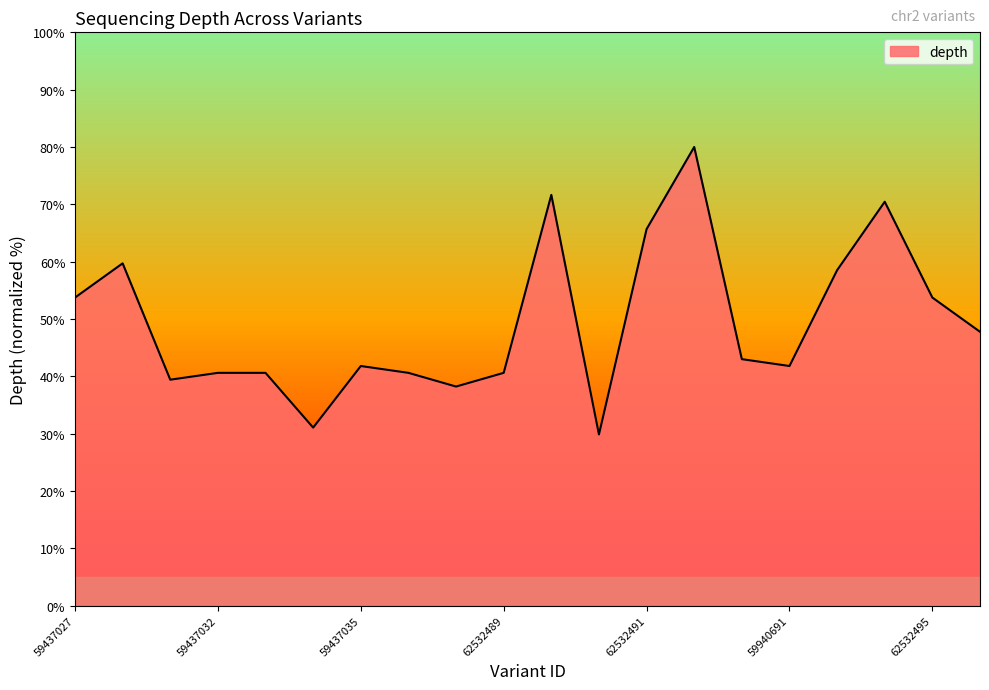

What is the difference between the maximum and minimum values?

50.1